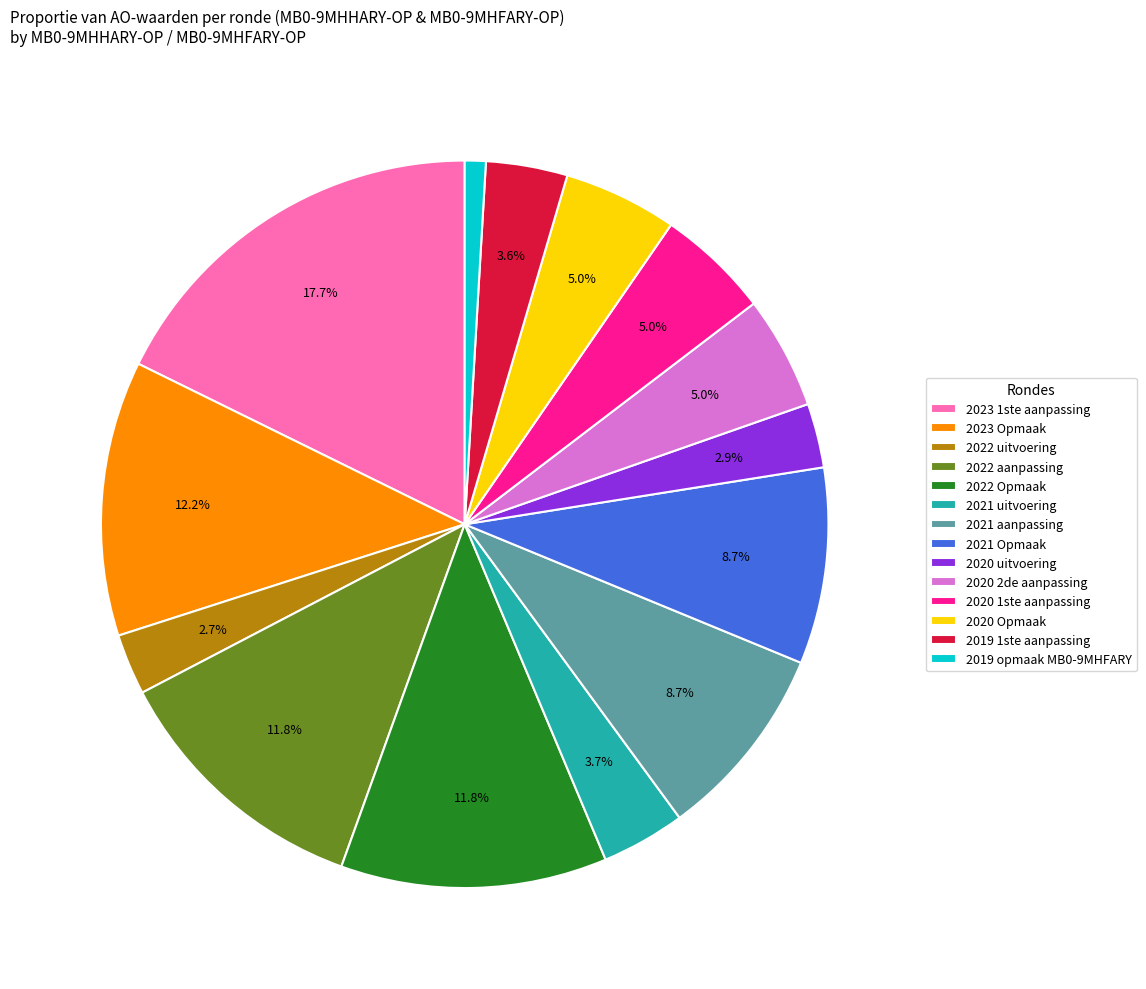

What is the largest slice in the pie chart?

2023 1ste aanpassing